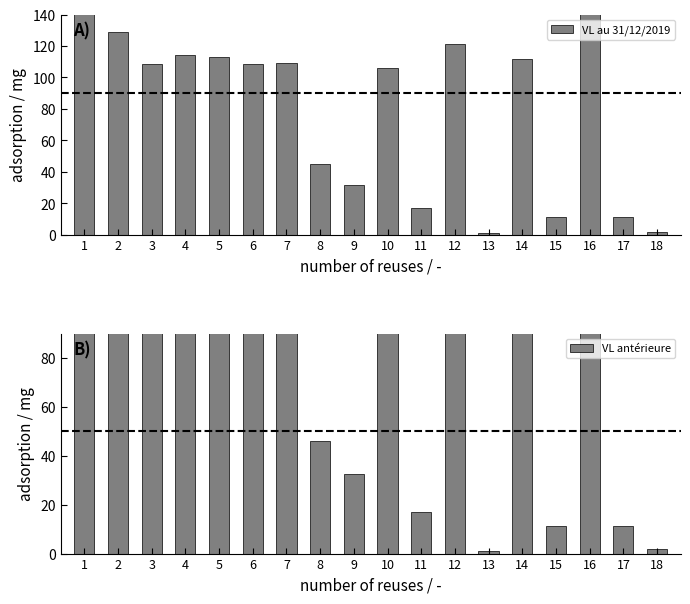

Rank the categories by VL au 31/12/2019 value from highest to lowest.

1, 16, 2, 12, 4, 5, 14, 7, 6, 3, 10, 8, 9, 11, 17, 15, 18, 13